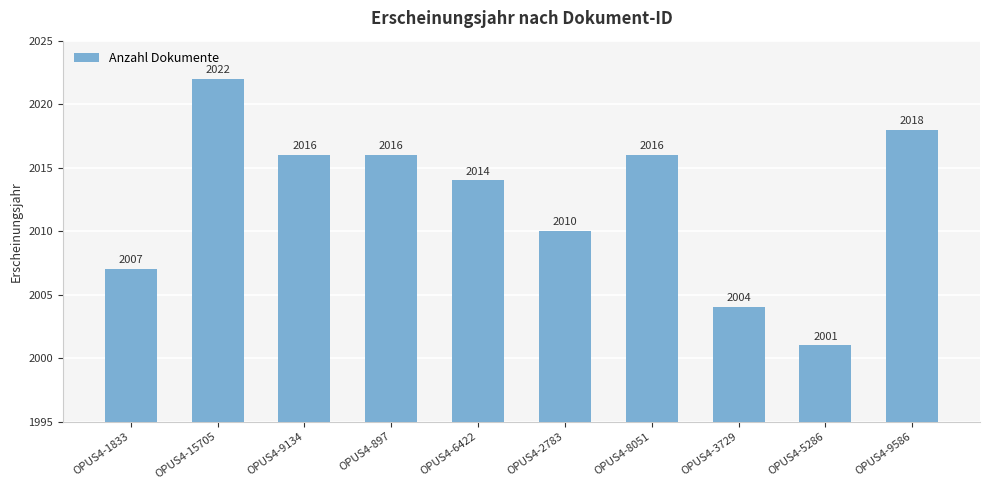

Reading left to right, list all the values displayed in this chart.

OPUS4-1833=2007	OPUS4-15705=2022	OPUS4-9134=2016	OPUS4-897=2016	OPUS4-6422=2014	OPUS4-2783=2010	OPUS4-8051=2016	OPUS4-3729=2004	OPUS4-5286=2001	OPUS4-9586=2018